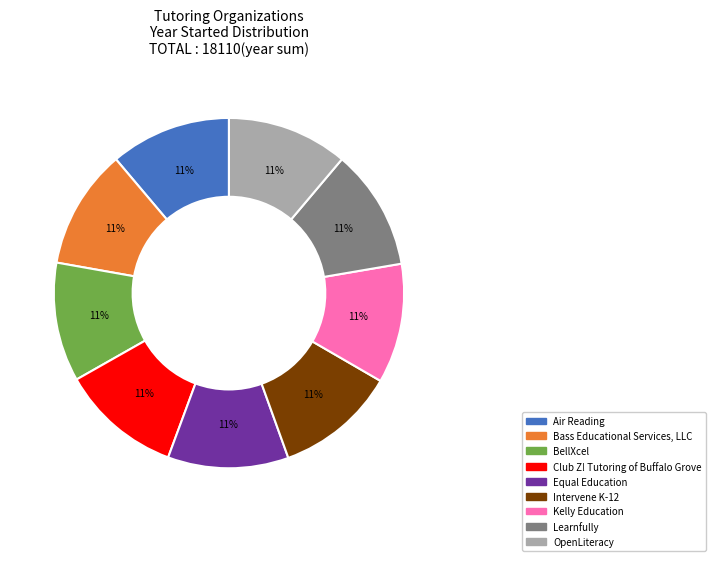

What percentage is the Intervene K-12 slice, to the nearest percent?

11%